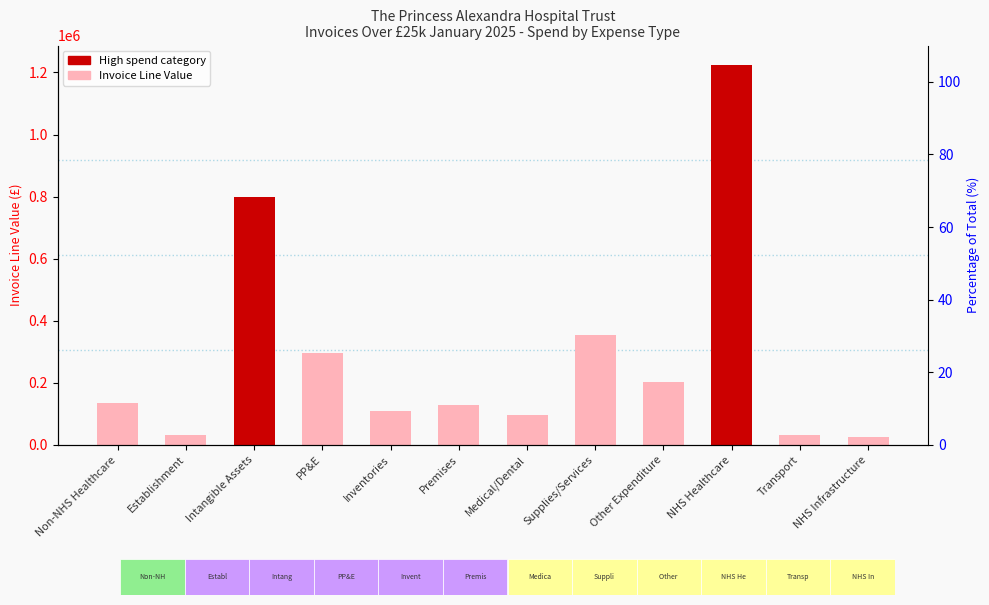

Which label corresponds to the smallest value in the chart?

NHS Infrastructure